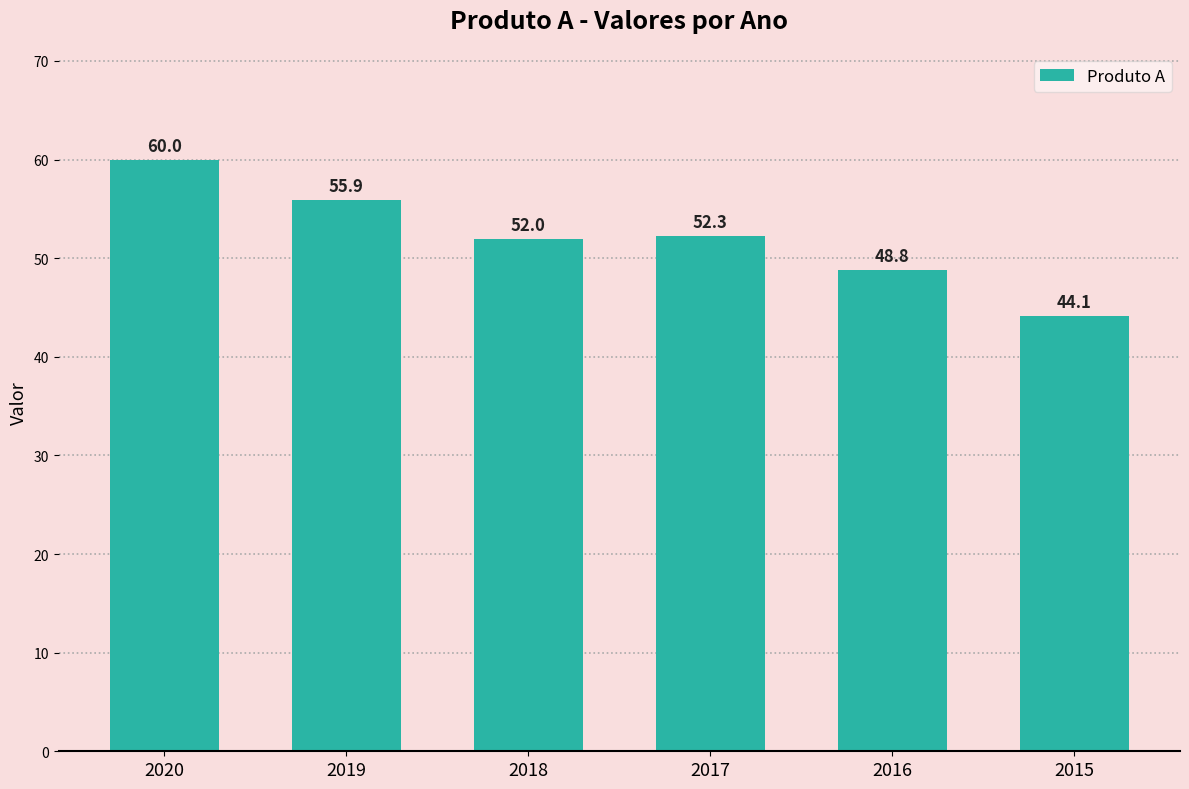

List the labels in order of value, largest first.

2020, 2019, 2017, 2018, 2016, 2015